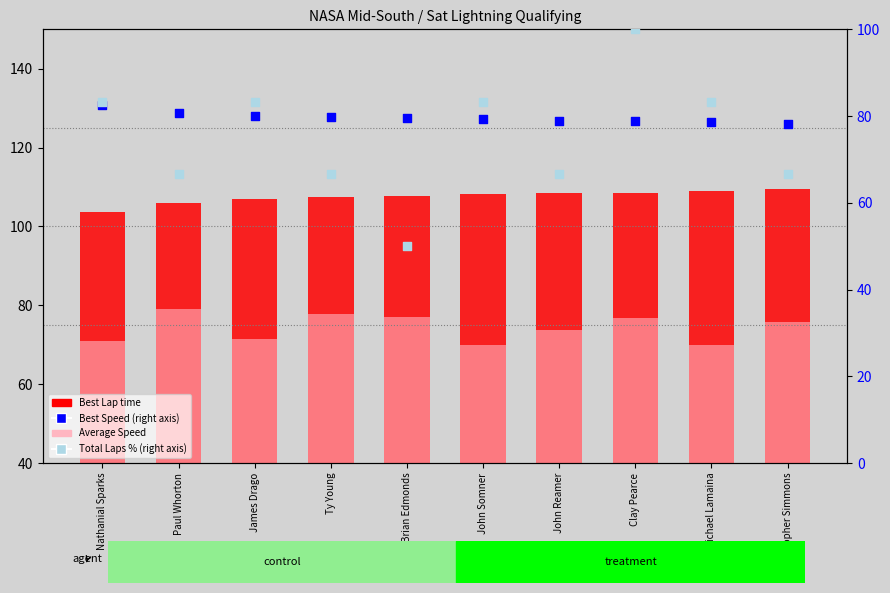

Which series has the widest spread of Y values?

Total Laps % (right)